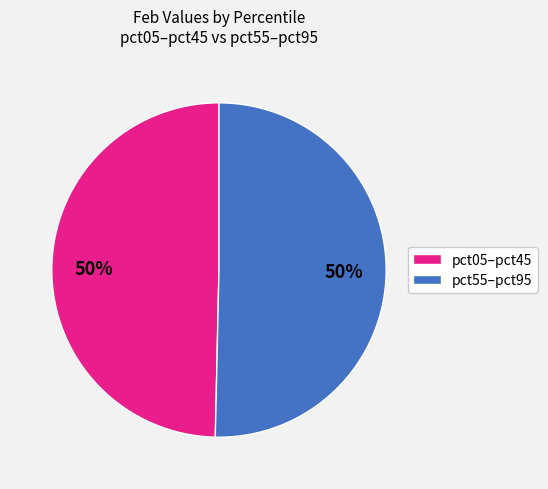

True or false: pct55–pct95 accounts for 50% of the total.

True